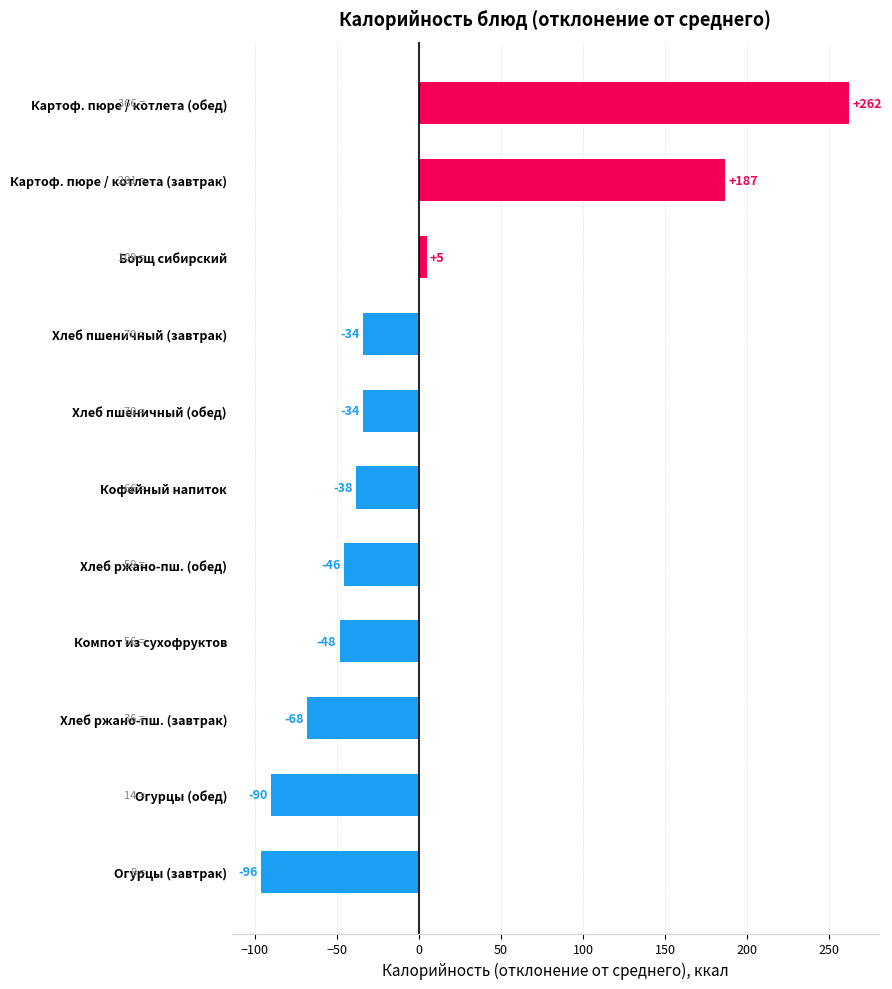

How many bars are there in total?

11